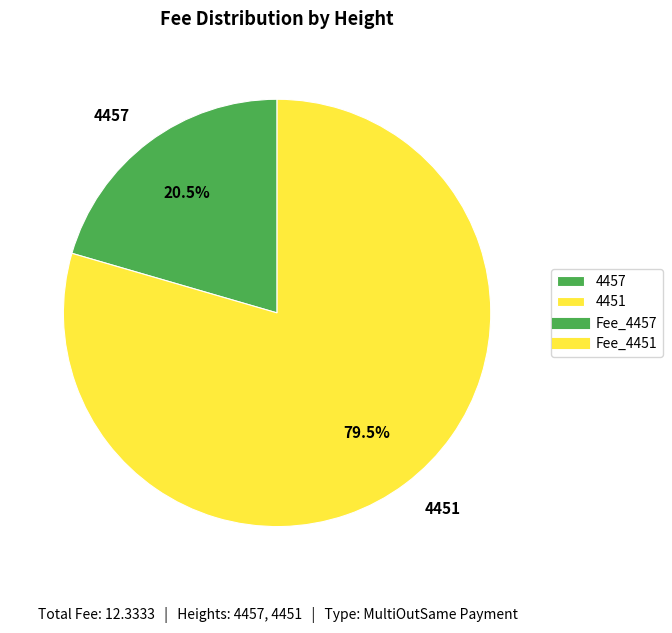

What is the smallest slice in the pie chart?

4457